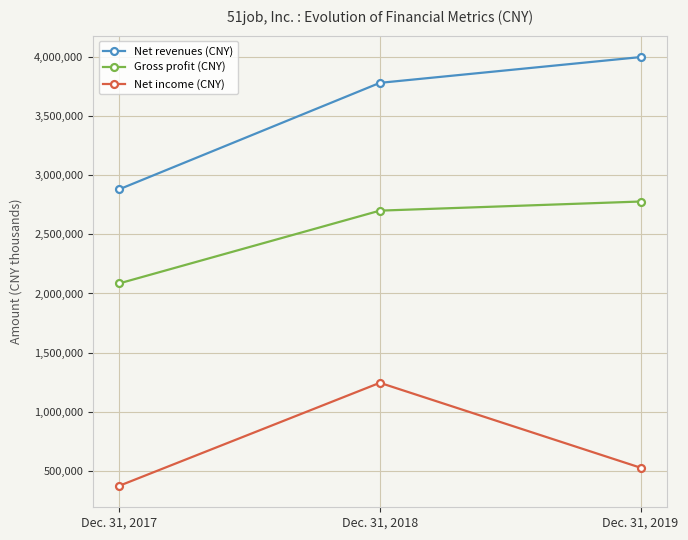

What are all the series names shown in the legend?

Net revenues (CNY), Gross profit (CNY), Net income (CNY)